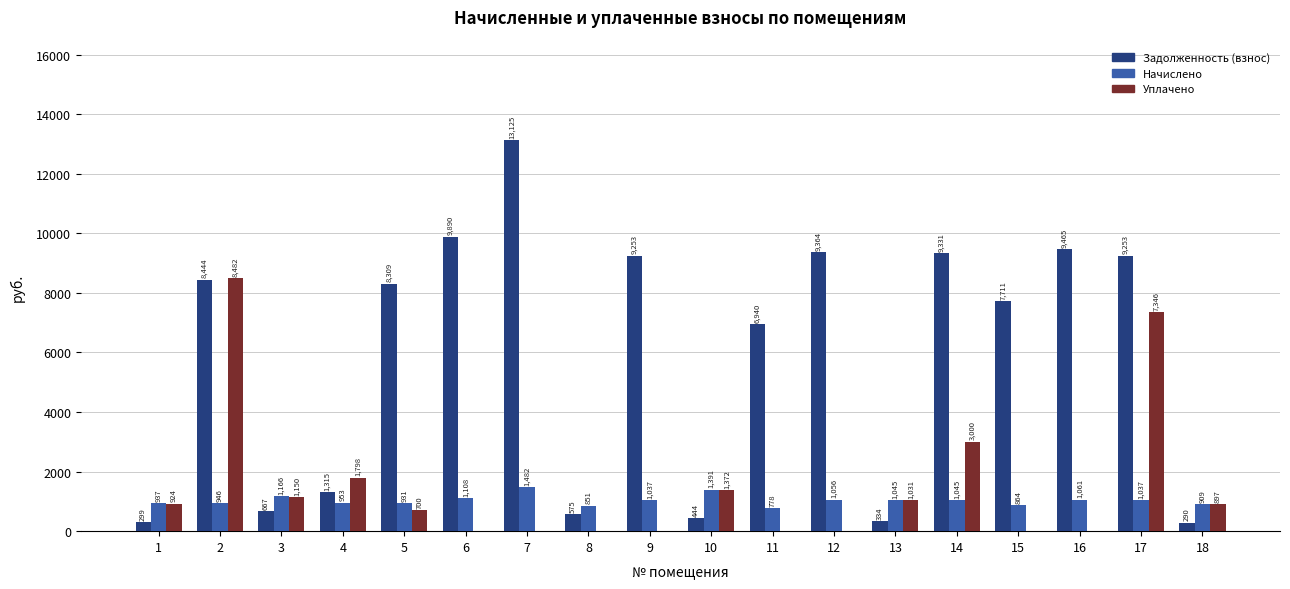

Is it true that Уплачено equals 896.7 at 18?

True